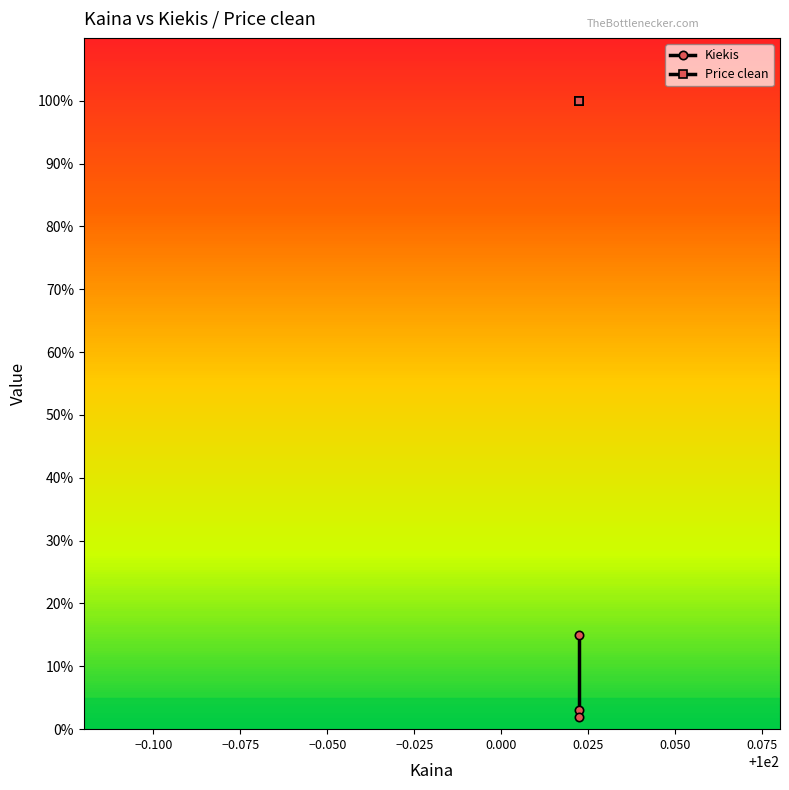

How many data points in Kiekis are less than 3?

1